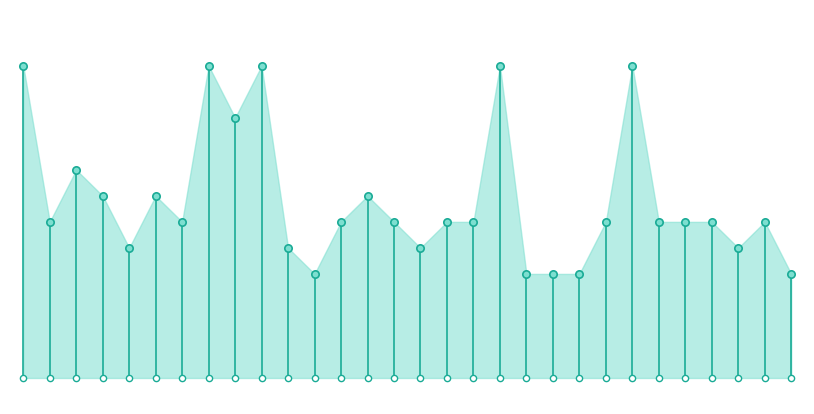

Between 8 and 4, which is larger?

8